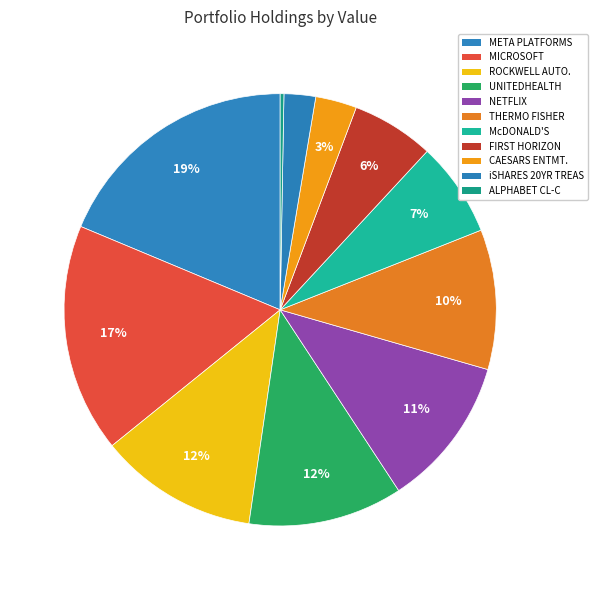

How many slices are in this pie chart?

11